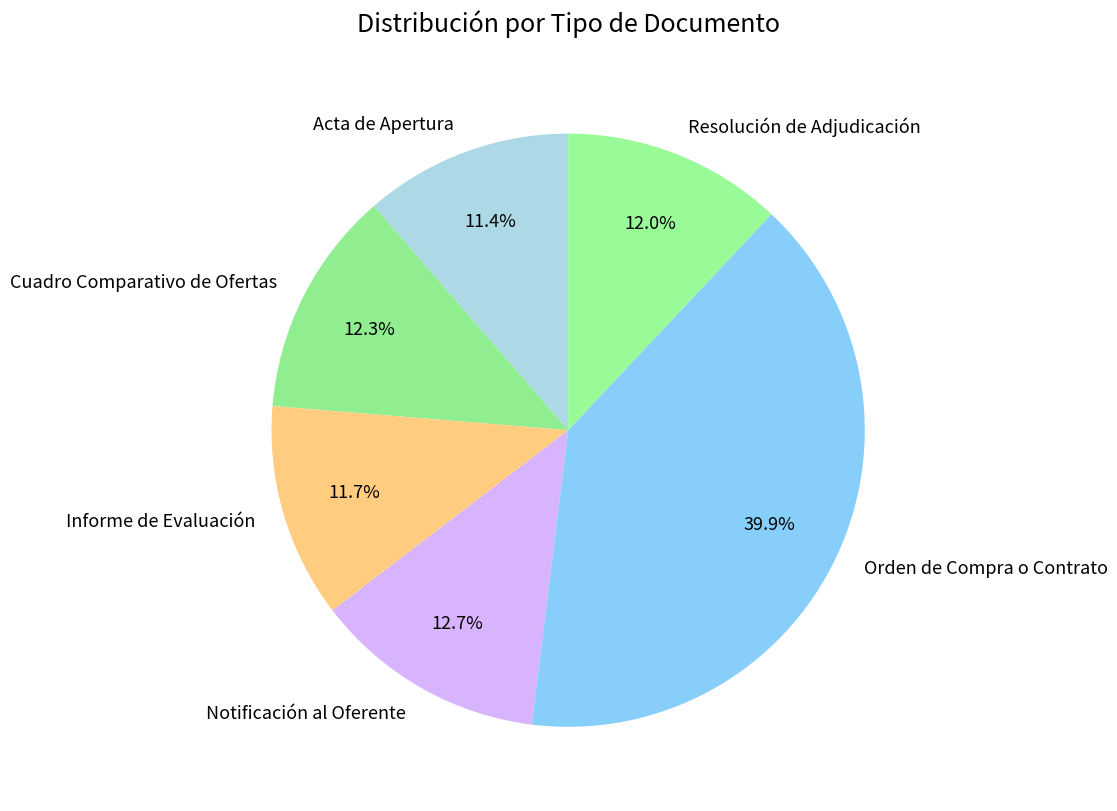

True or false: Informe de Evaluación accounts for 23% of the total.

False